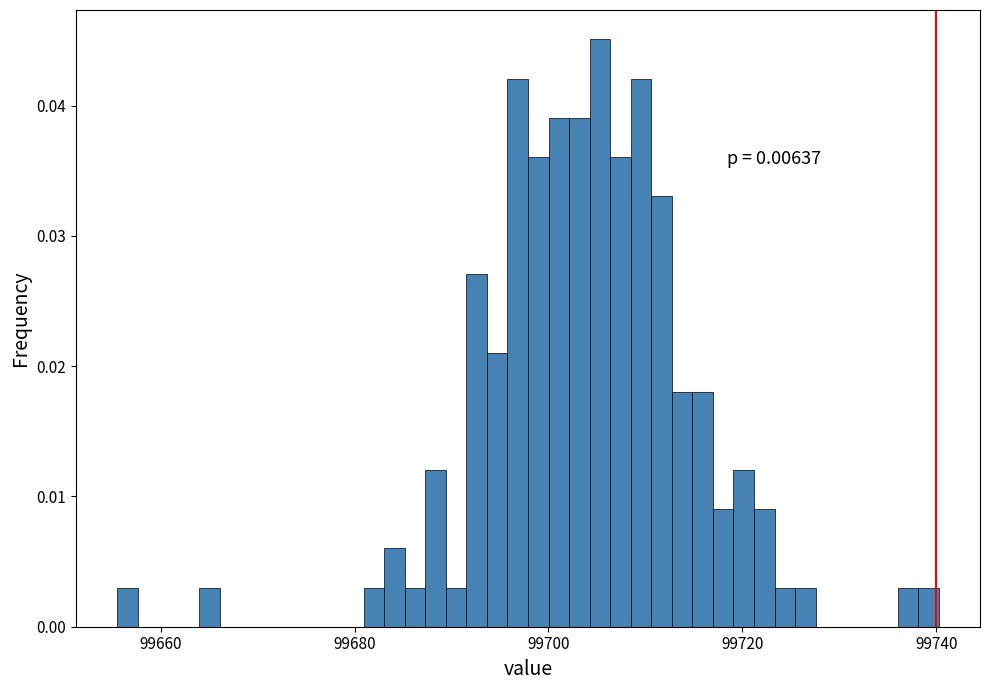

Around what value on the x-axis is the tallest bar? Give the approximate position of its centre, as read against the axis.

99706